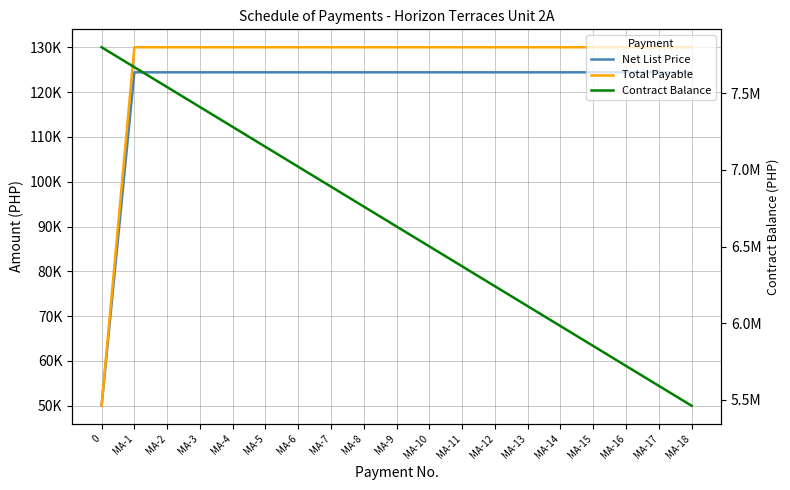

Is it true that Net List Price equals 124419.4 at MA-14?

True